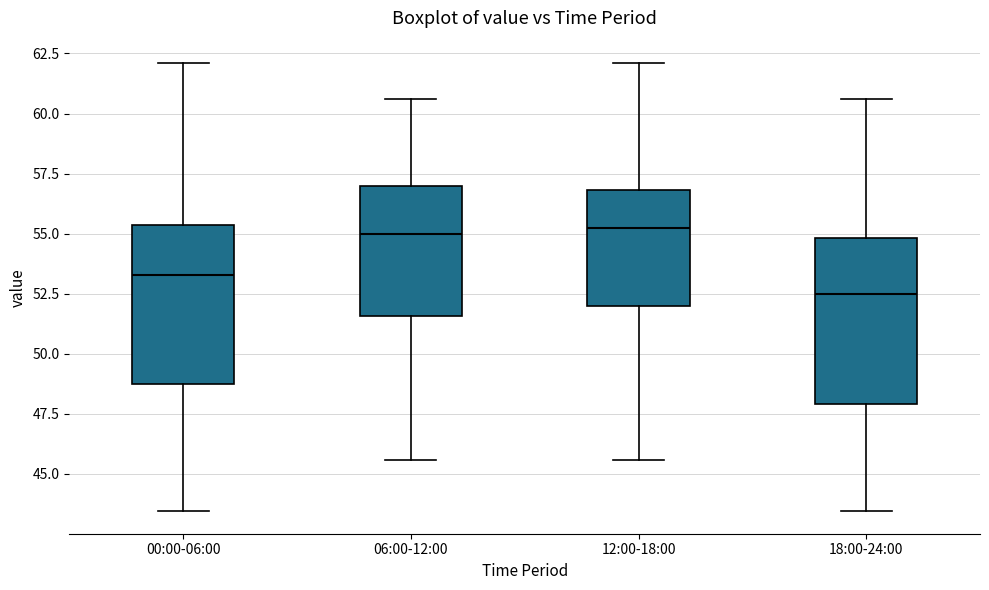

Which box's median line is the lowest?

18:00-24:00